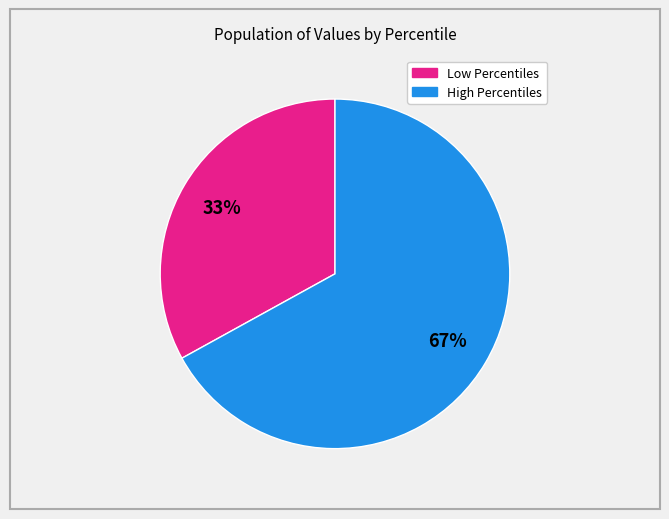

Is there a majority slice in this chart?

Yes